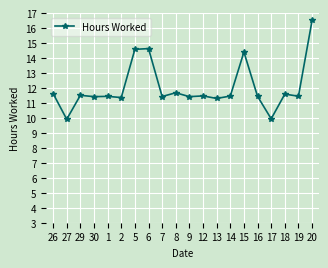

Does the chart display data point markers on the line(s)?

Yes